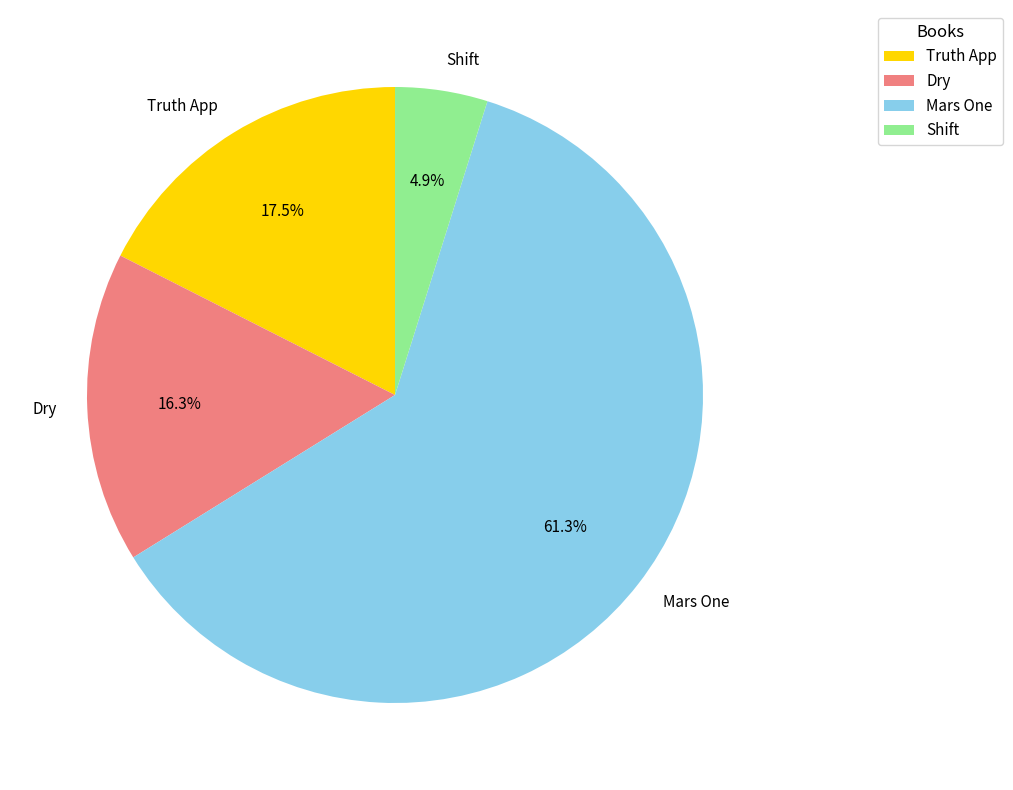

Is there any slice that represents more than half of the pie?

Yes